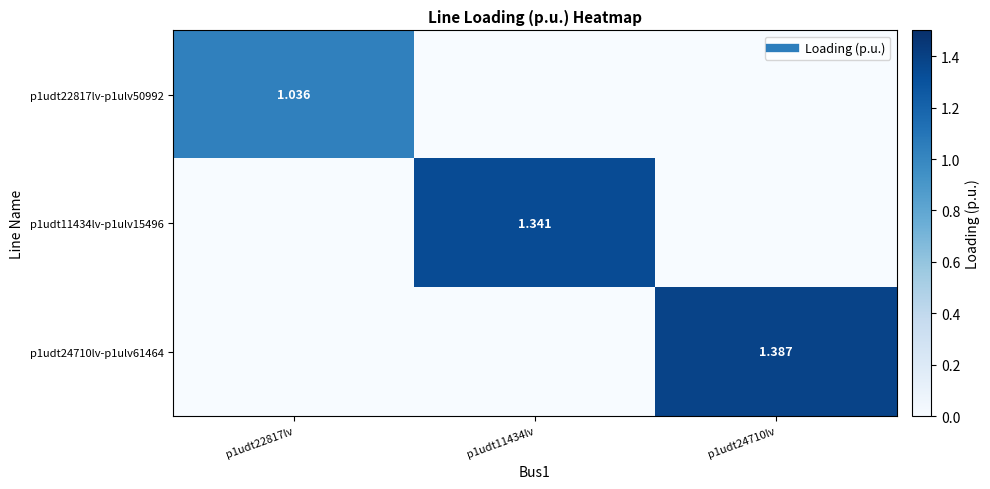

What is the difference between the maximum and minimum values in the p1udt11434lv-p1ulv15496 series?

1.3